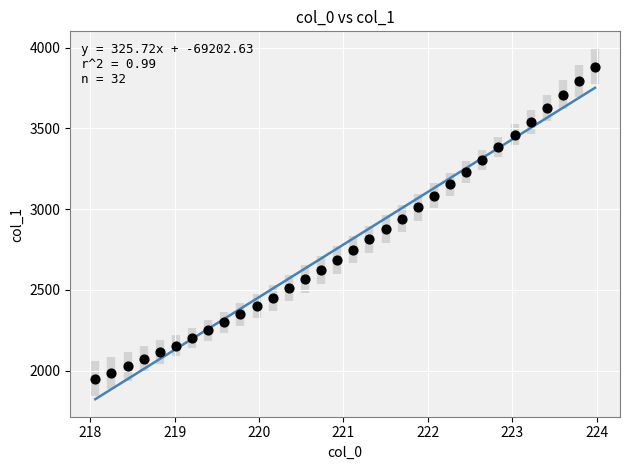

What is the range of X values (max minus min)?

5.9